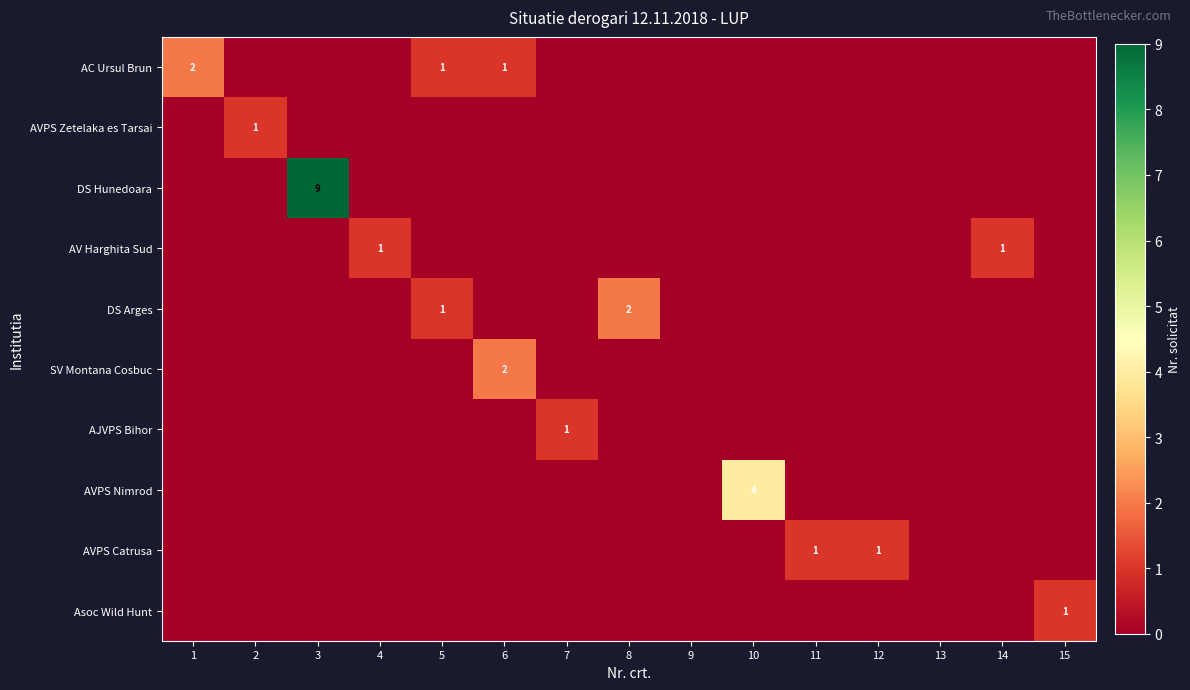

The SV Montana Cosbuc series shows 1 at 7. True or false?

False